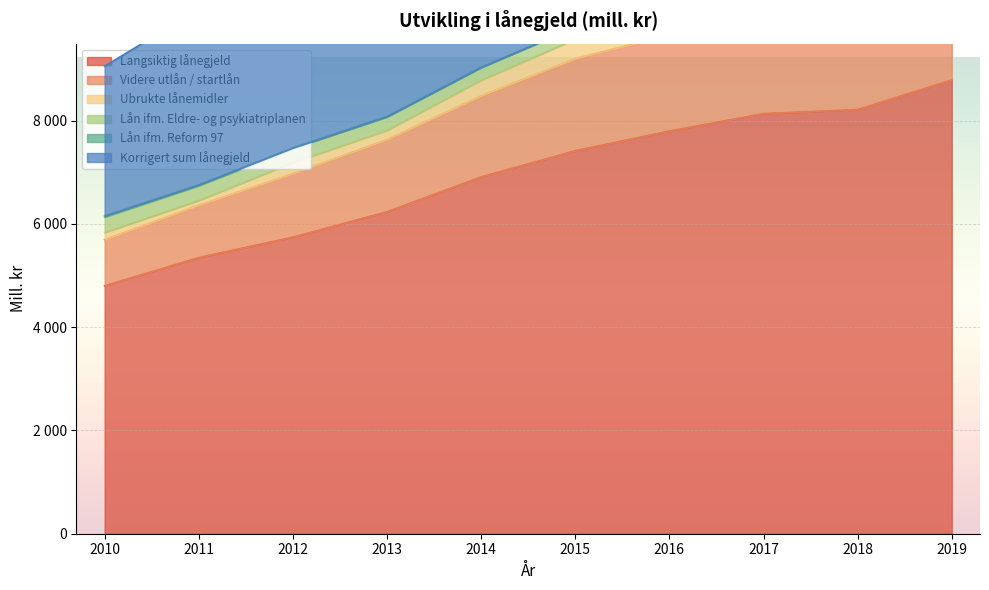

What value does the Videre utlån / startlån series have at 2017?

10043